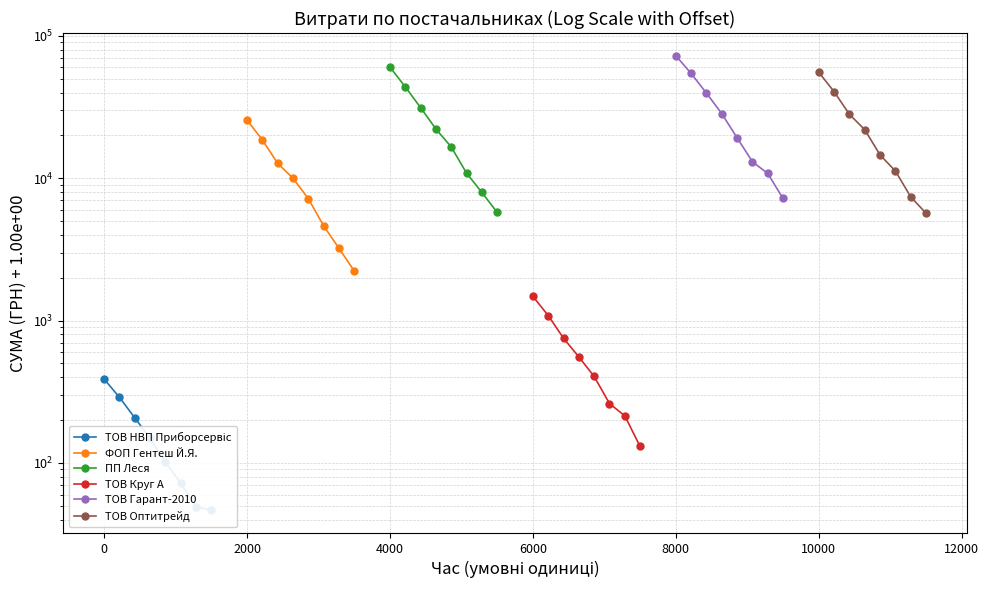

Which has a higher value, 12000 or 8000?

8000